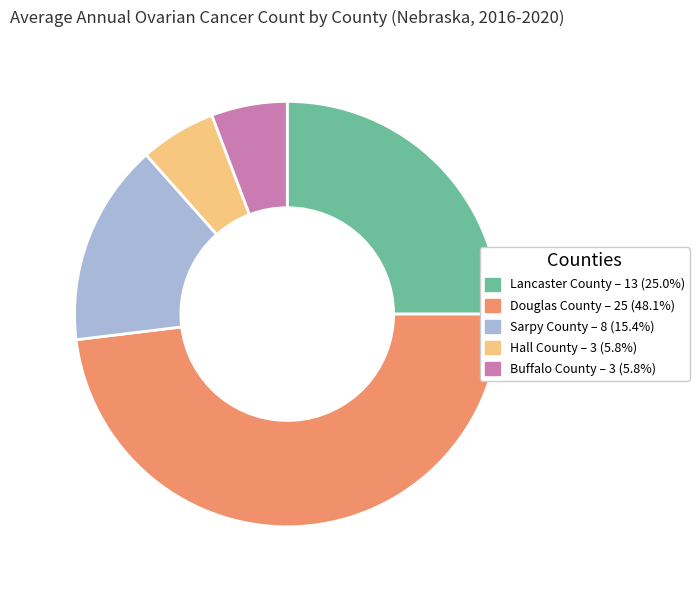

Is the sum of Buffalo County and Lancaster County greater than half?

No